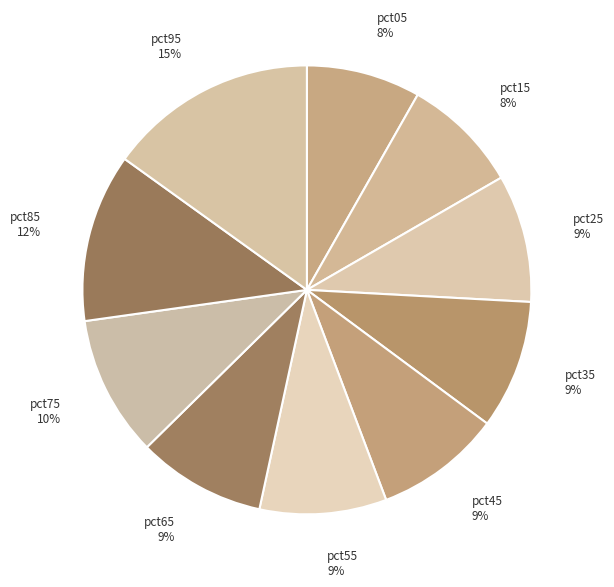

To the nearest percent, what is the average slice percentage?

10%